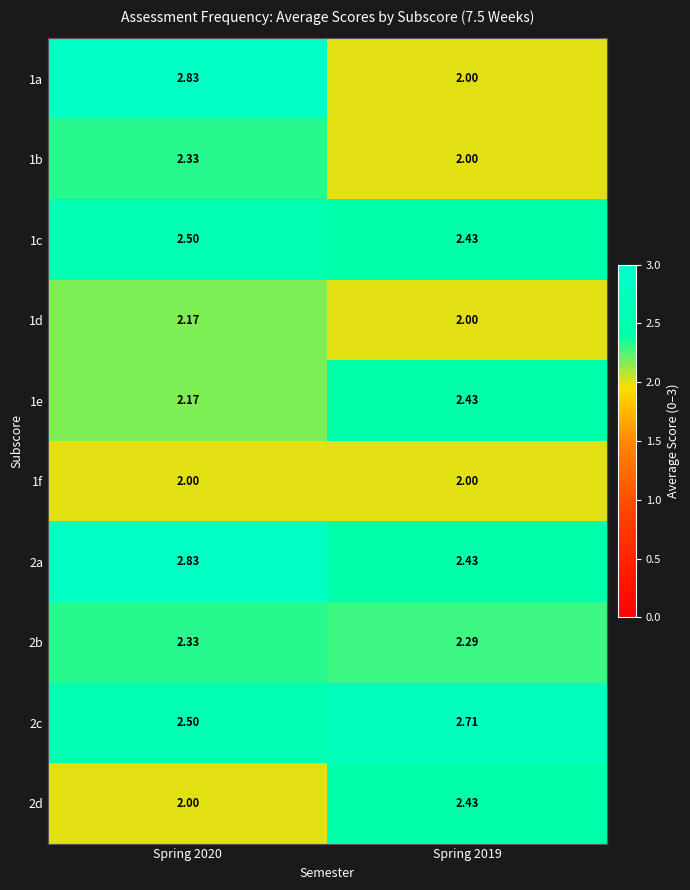

Is the value of 1c at Spring 2020 greater than the value of 2d at Spring 2020?

Yes